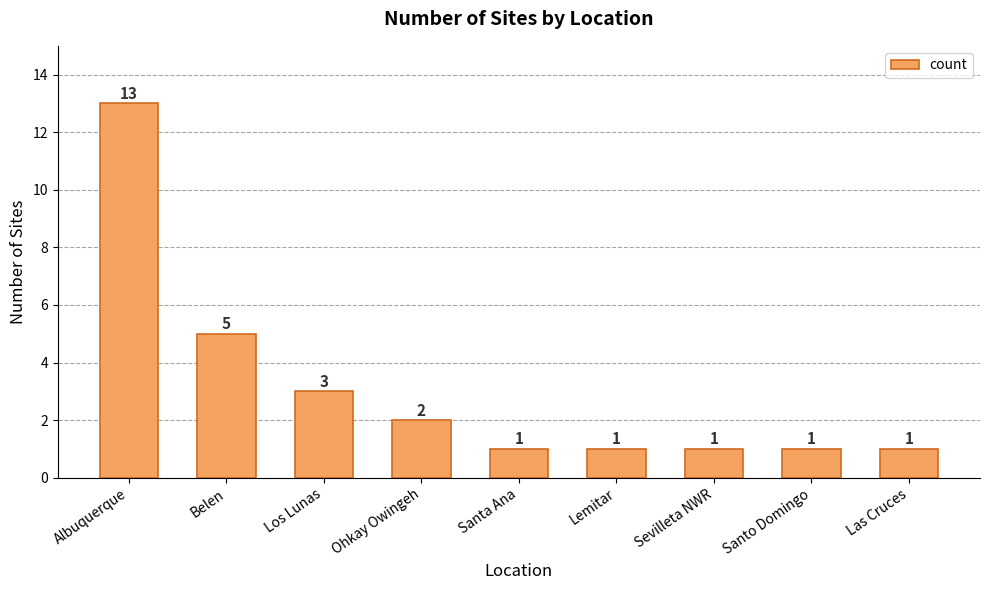

What is the change in value from Belen to Sevilleta NWR?

-4